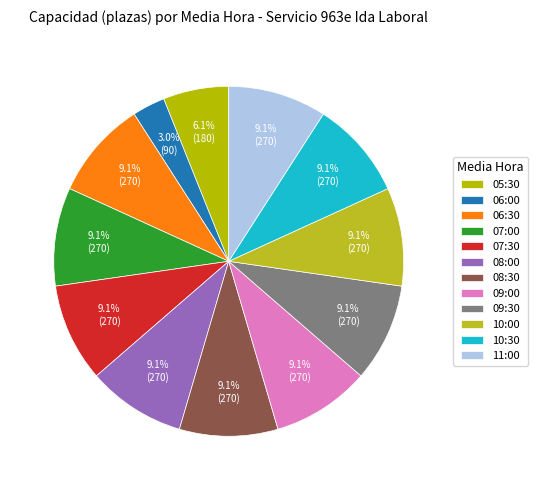

Does 11:00 represent more than half of the total?

No